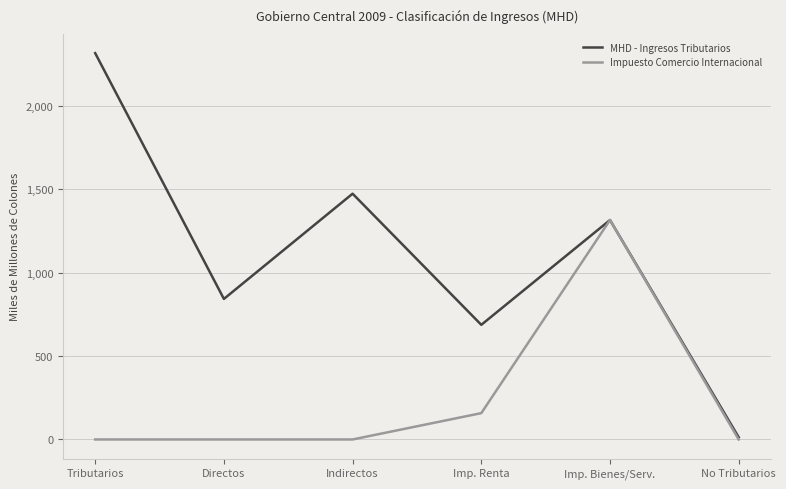

Which category has the highest value in the Impuesto Comercio Internacional series?

Imp. Bienes/Serv.